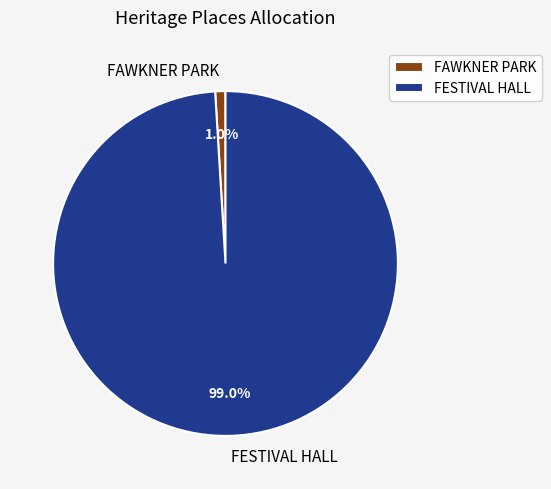

How much of the chart is everything except FESTIVAL HALL?

1.0%